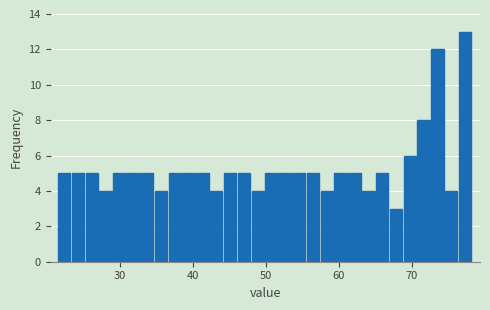

Read against the x-axis, roughly where is the centre of the tallest bar?

77